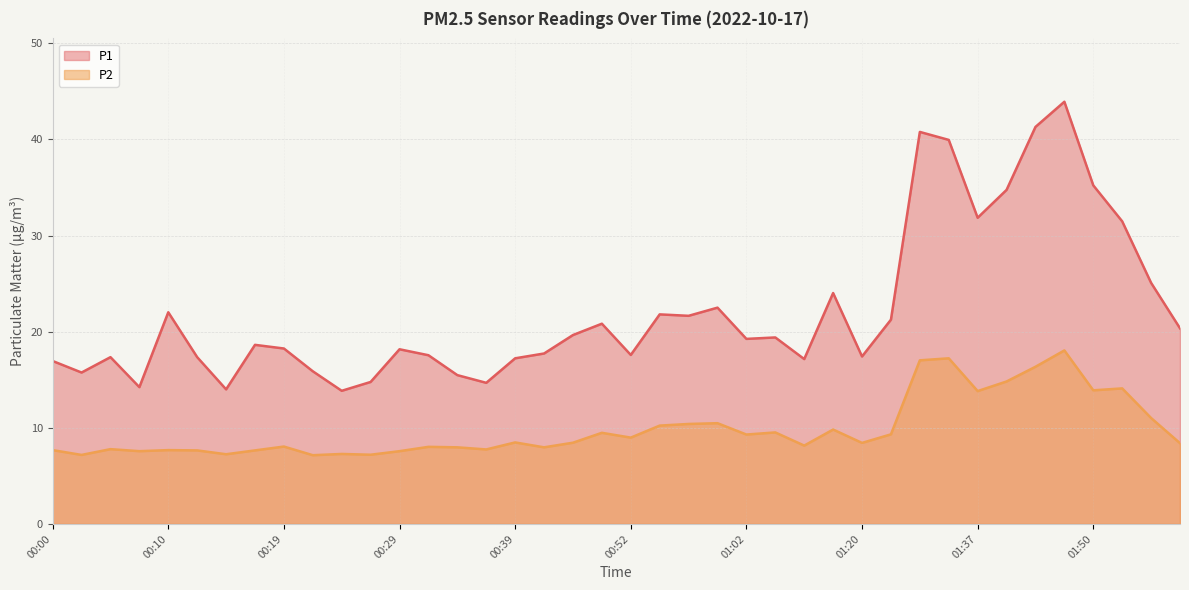

Is the value of P1 at 00:02 greater than the value of P2 at 00:24?

Yes